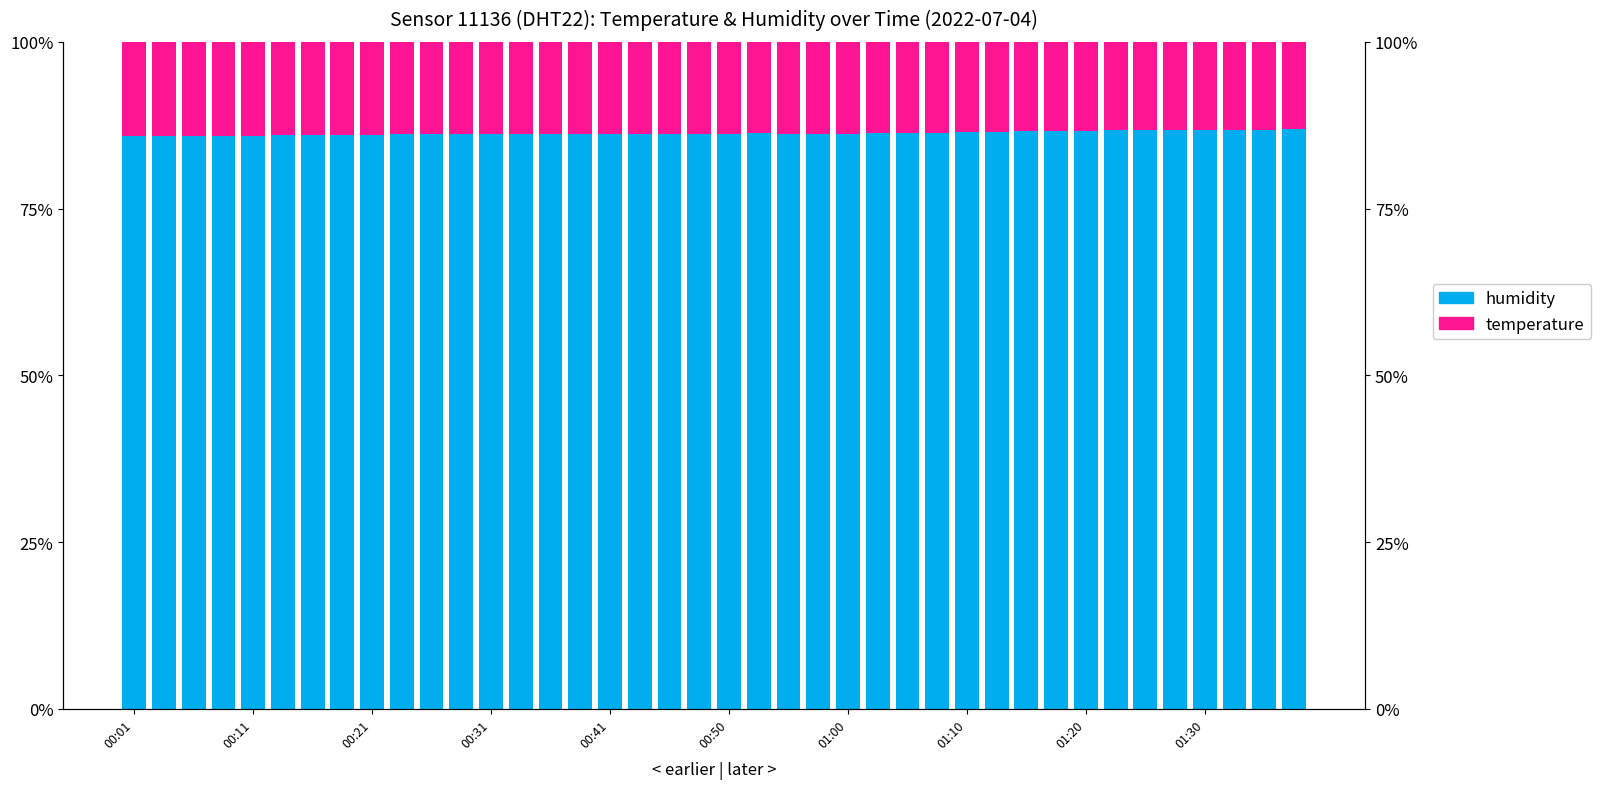

Where does the humidity series first go above 86?

01:10